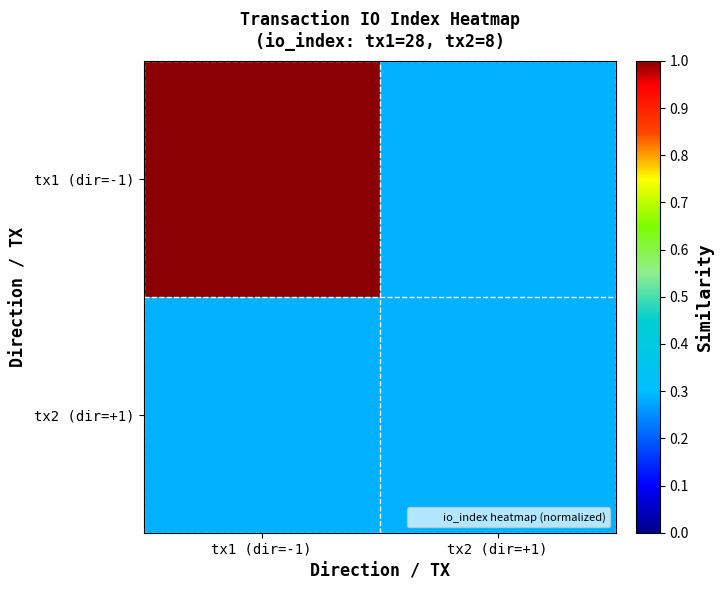

Rank the series by their average value, from highest to lowest.

tx1 (dir=-1), tx2 (dir=+1)